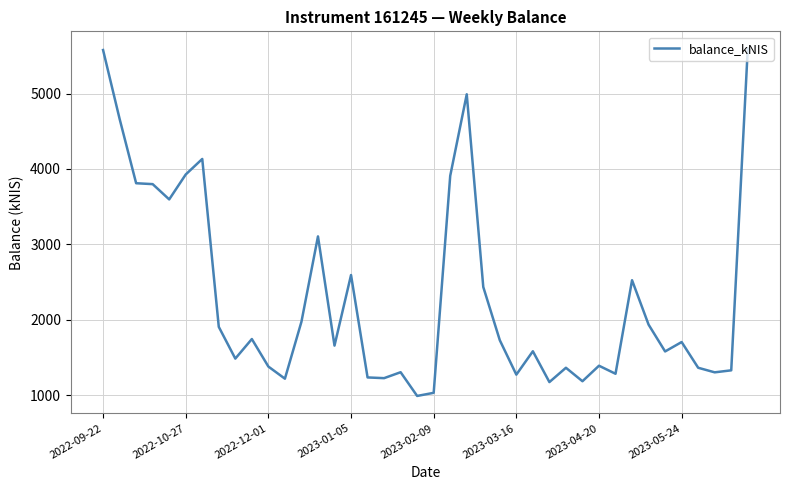

What is the smallest value displayed?

991.3